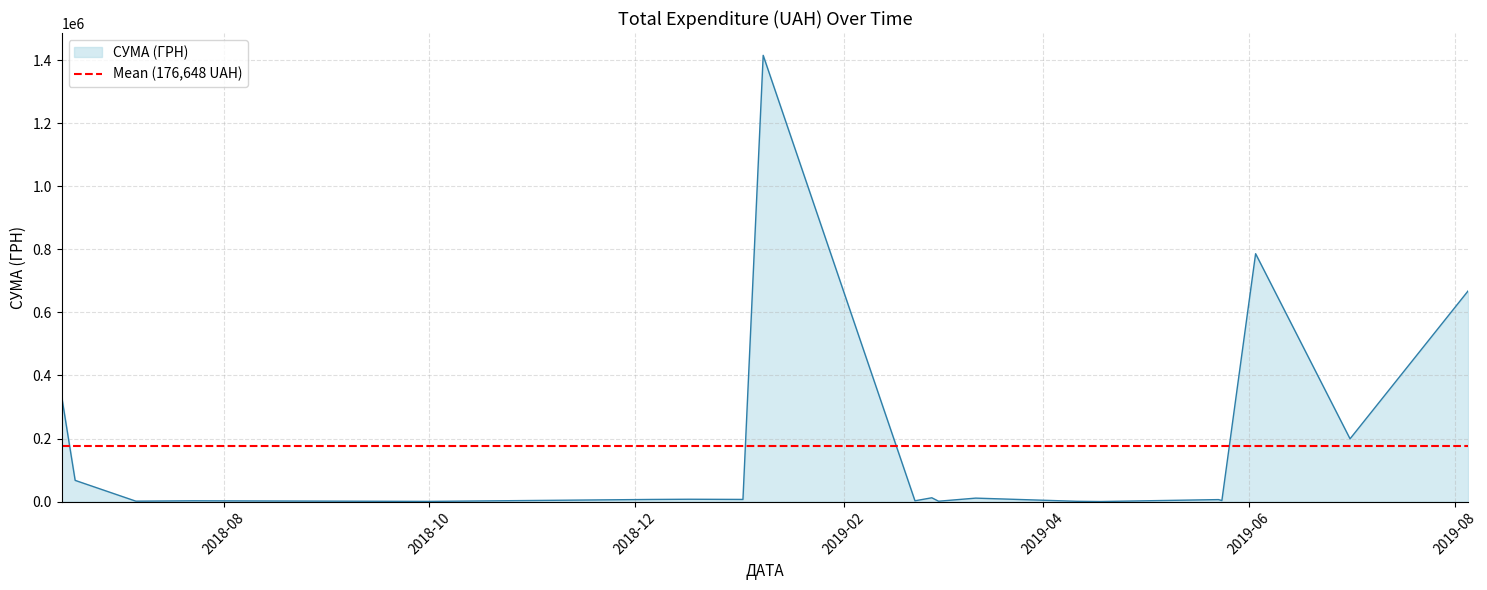

What is the sum of the values at 03.06.2019 and 08.01.2019?

1773894.3